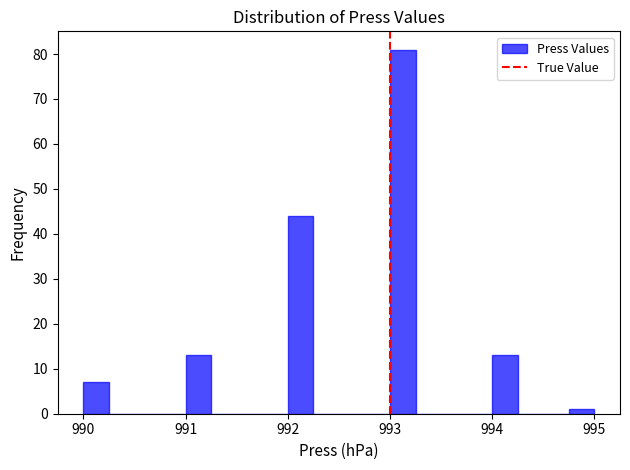

Read against the x-axis, roughly where is the centre of the tallest bar?

993.1